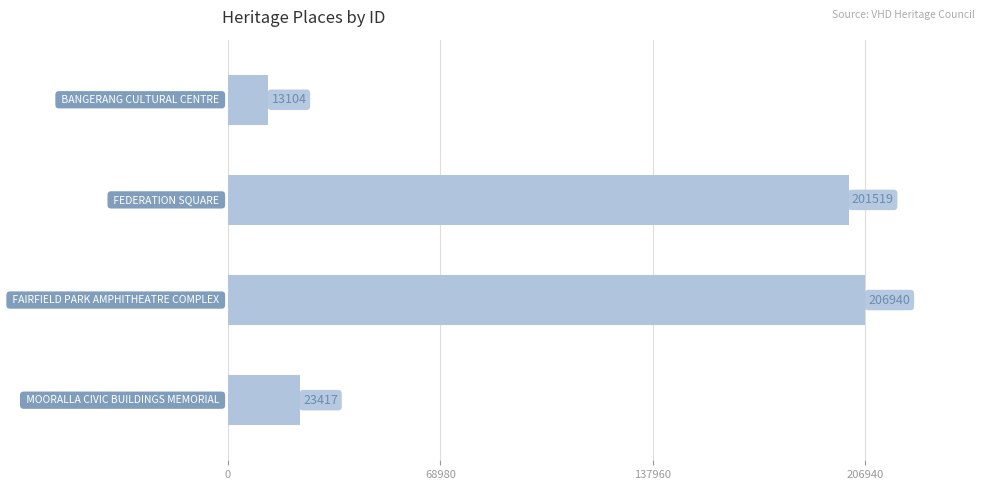

What is the difference between the maximum and minimum values?

193836